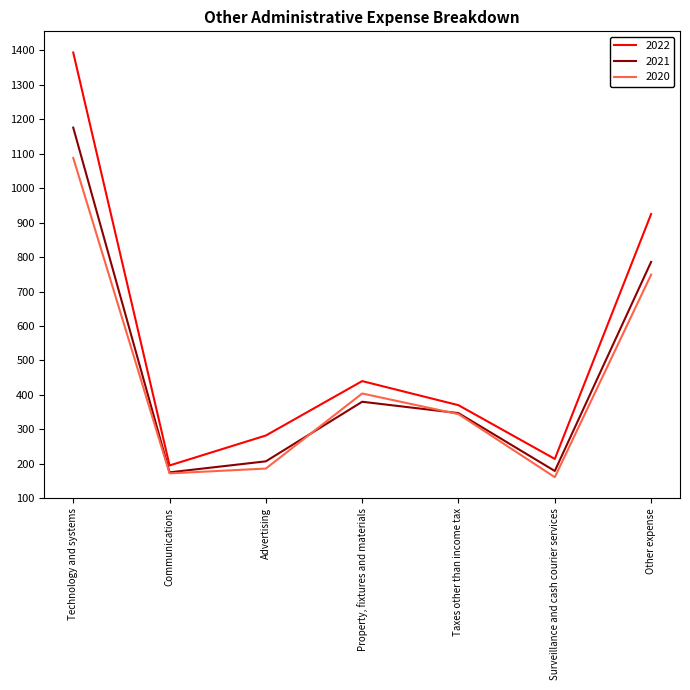

What is the highest value of the 2022 series?

1394